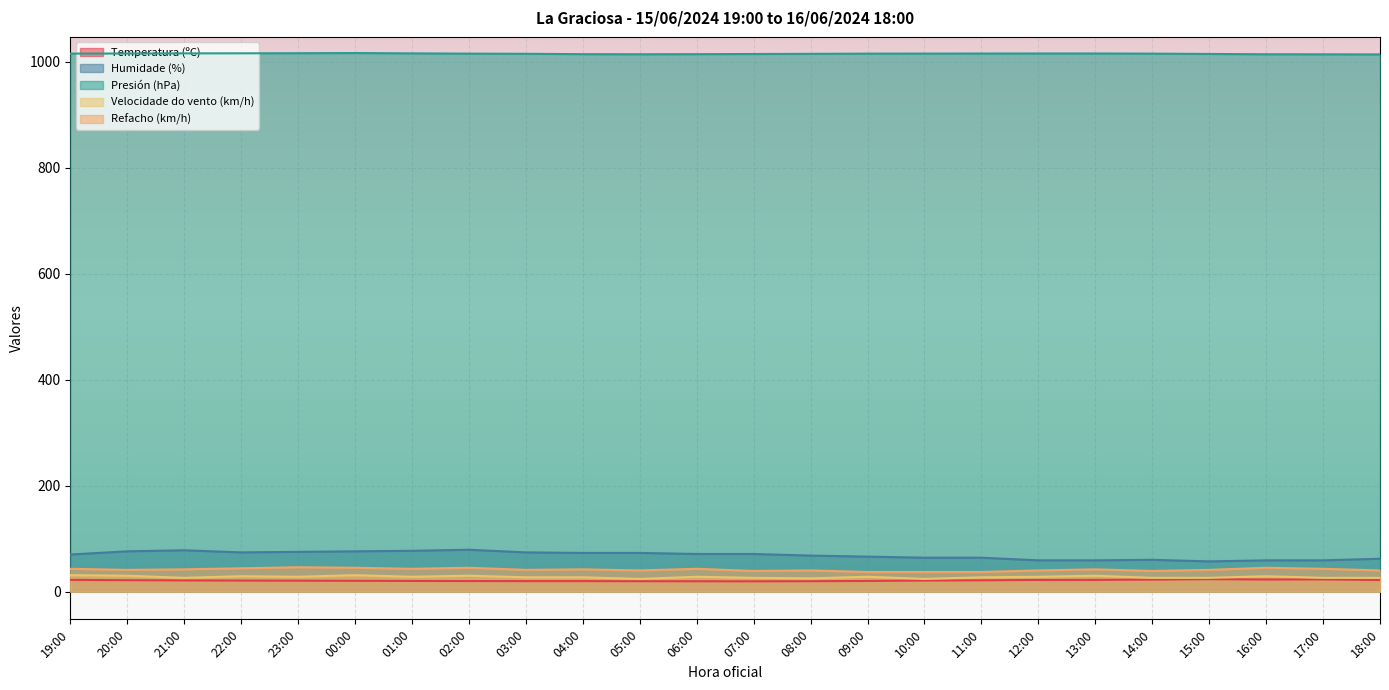

At which label does Refacho (km/h) first exceed 42?

19:00